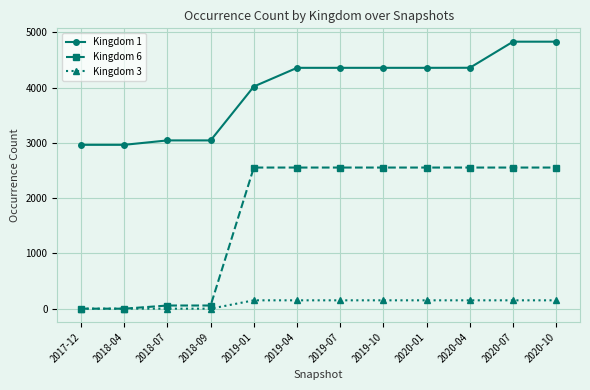

True or false: Kingdom 1 and Kingdom 6 intersect in this chart.

False